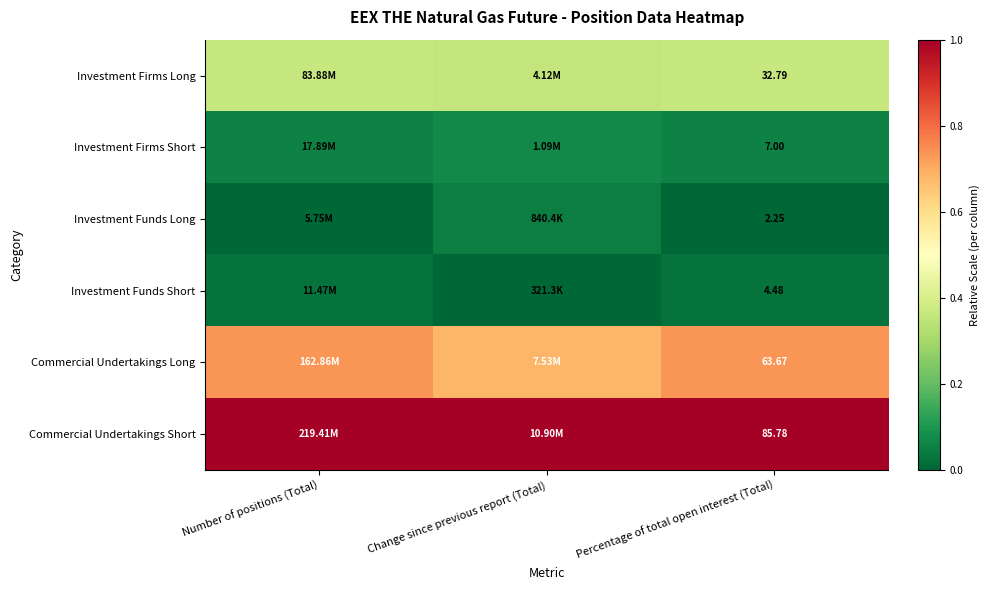

Is the value of Investment Firms Long at Percentage of total open interest (Total) greater than the value of Investment Funds Long at Percentage of total open interest (Total)?

Yes